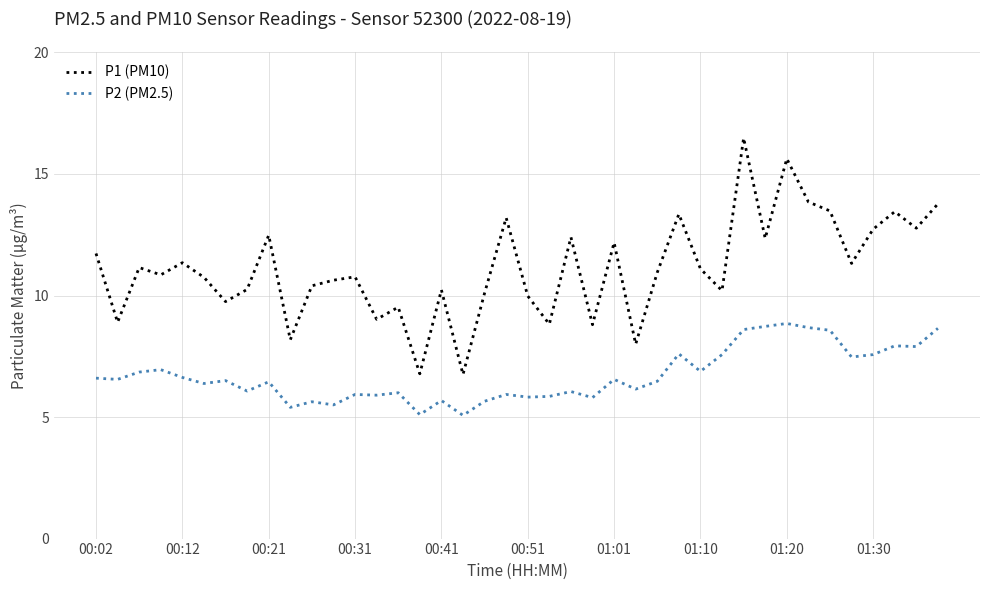

What is the difference between the maximum and minimum values in the P2 (PM2.5) series?

3.8